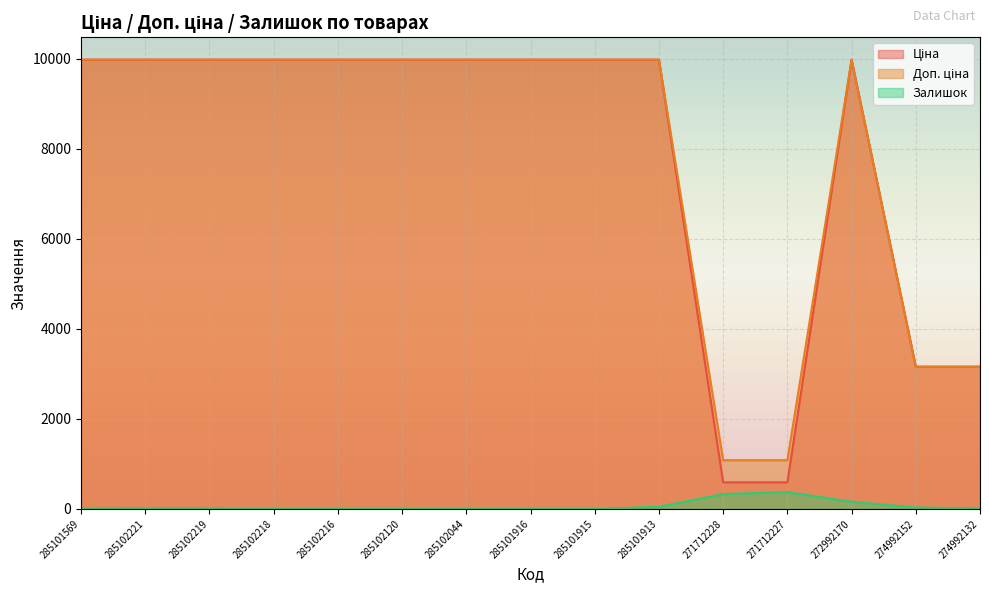

What is the label of the 12th point from the right?

285102218